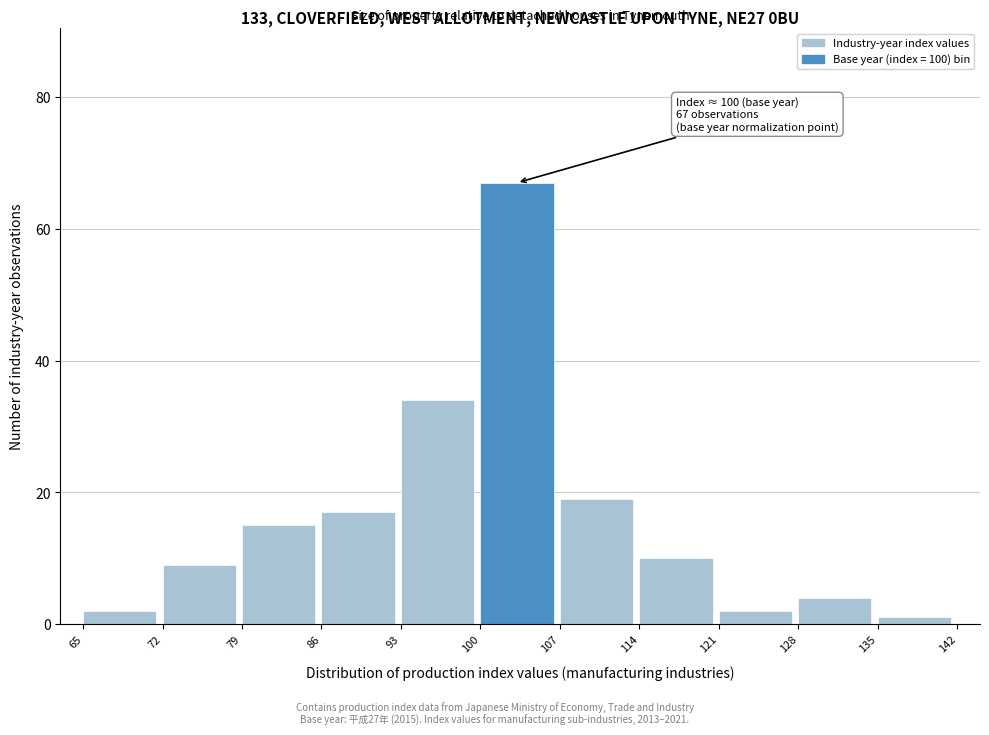

Over which range of the x-axis is the bar tallest?

100 to 107